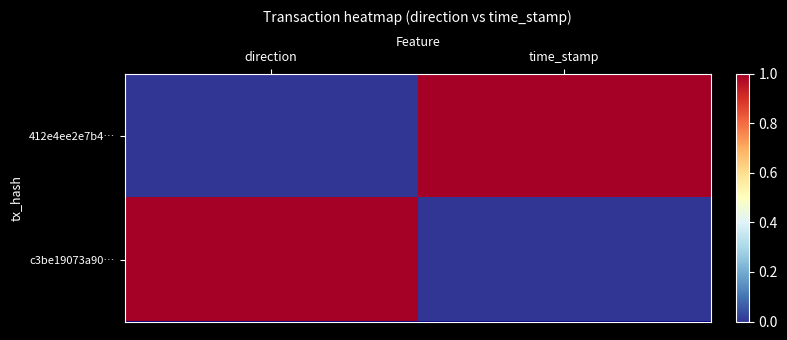

How many data points does each series have?

2